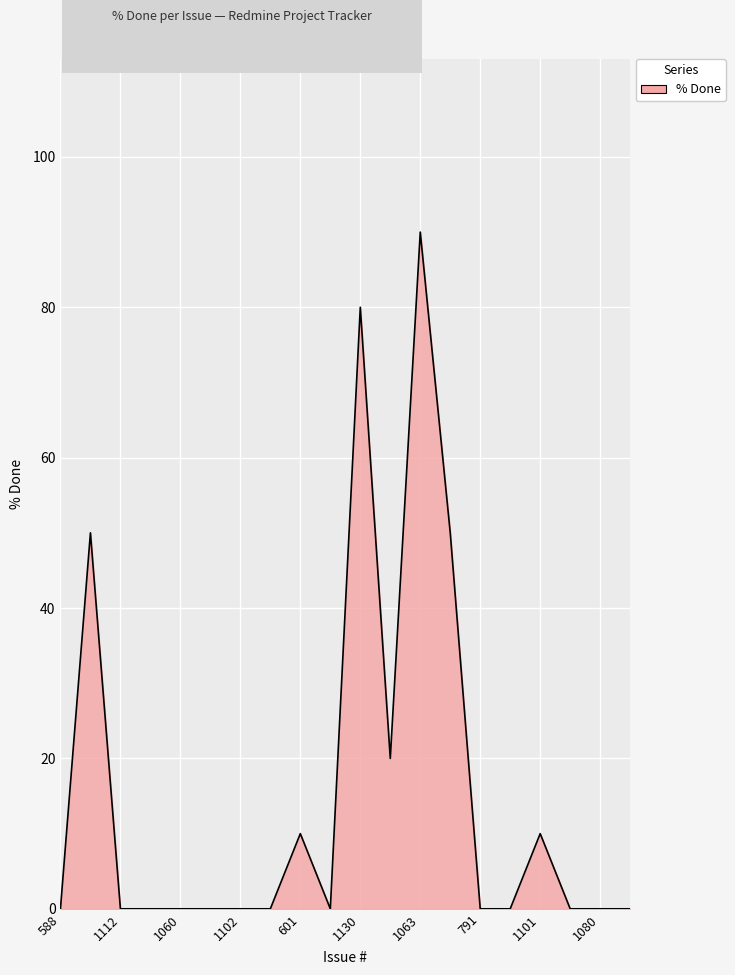

What is the difference between the maximum and minimum values?

90